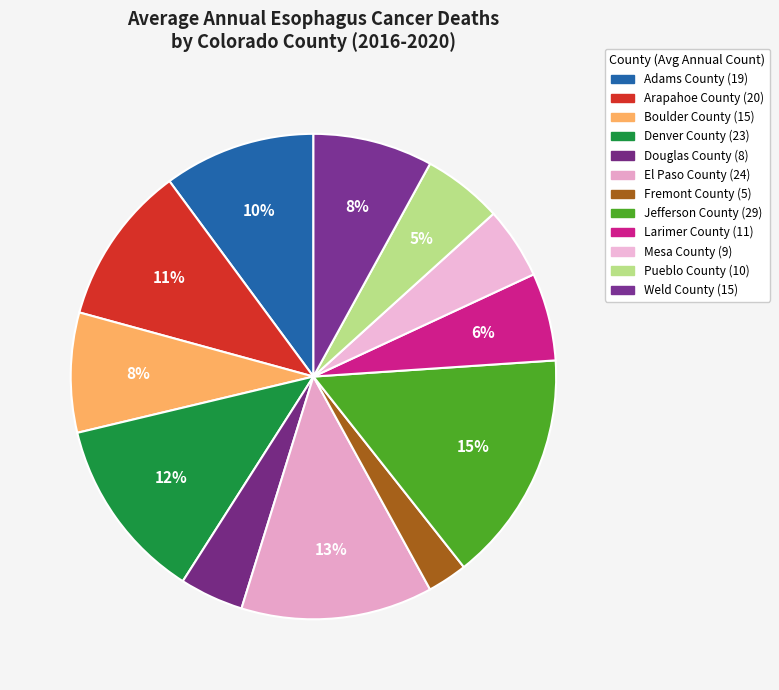

How many slices are in this pie chart?

12